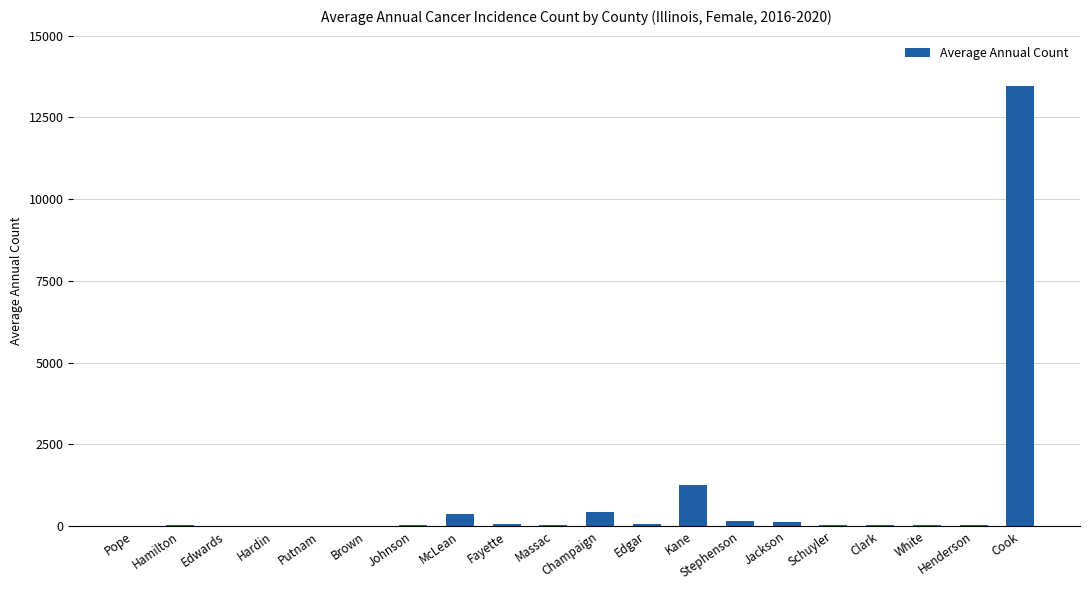

Are the bars horizontal?

No